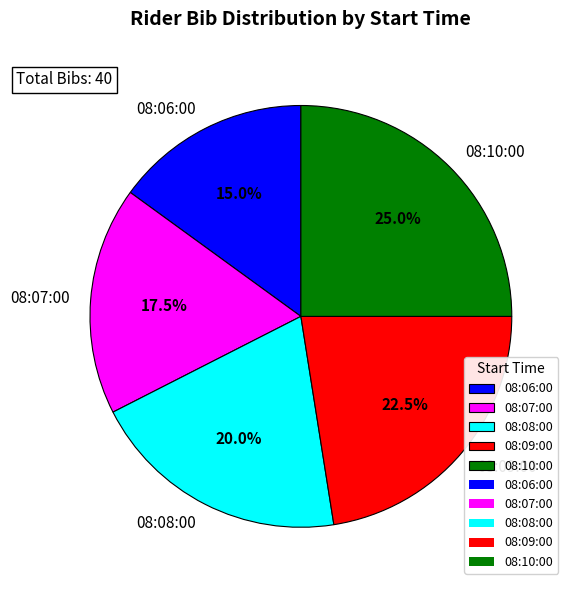

Rank the categories by value from lowest to highest.

08:06:00, 08:07:00, 08:08:00, 08:09:00, 08:10:00